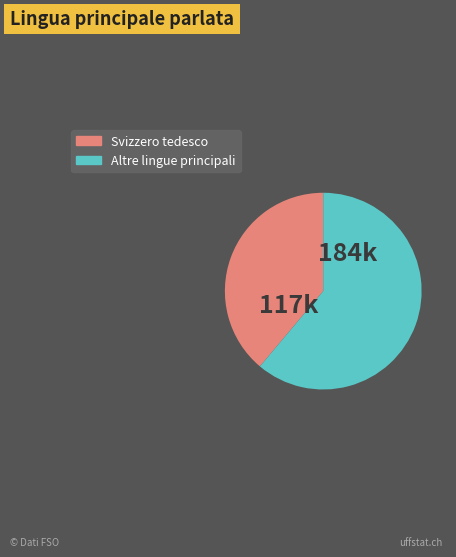

How many slices are in this pie chart?

2